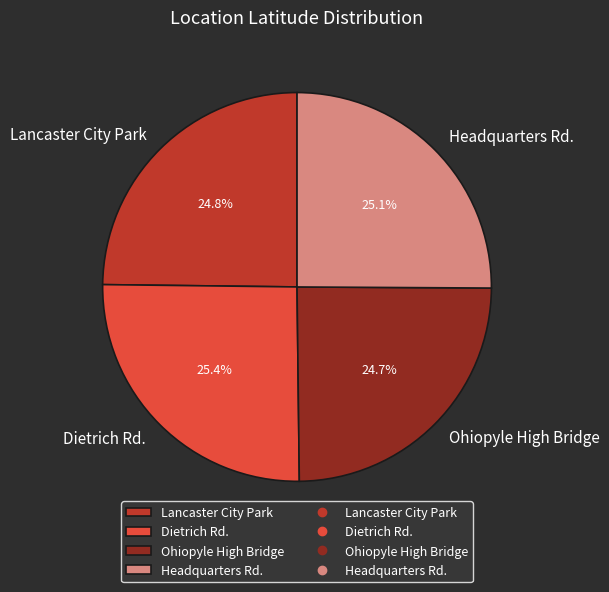

Is there any slice that represents more than half of the pie?

No